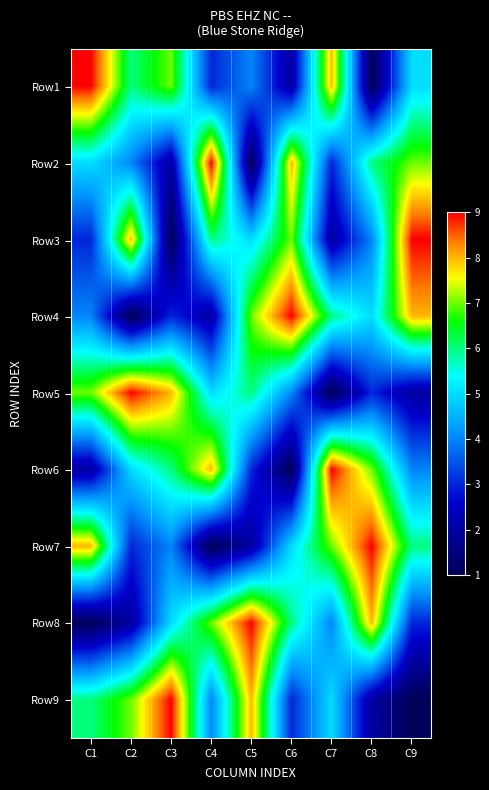

Rank the series at C1 from highest to lowest value.

Row1, Row7, Row5, Row9, Row2, Row4, Row3, Row6, Row8